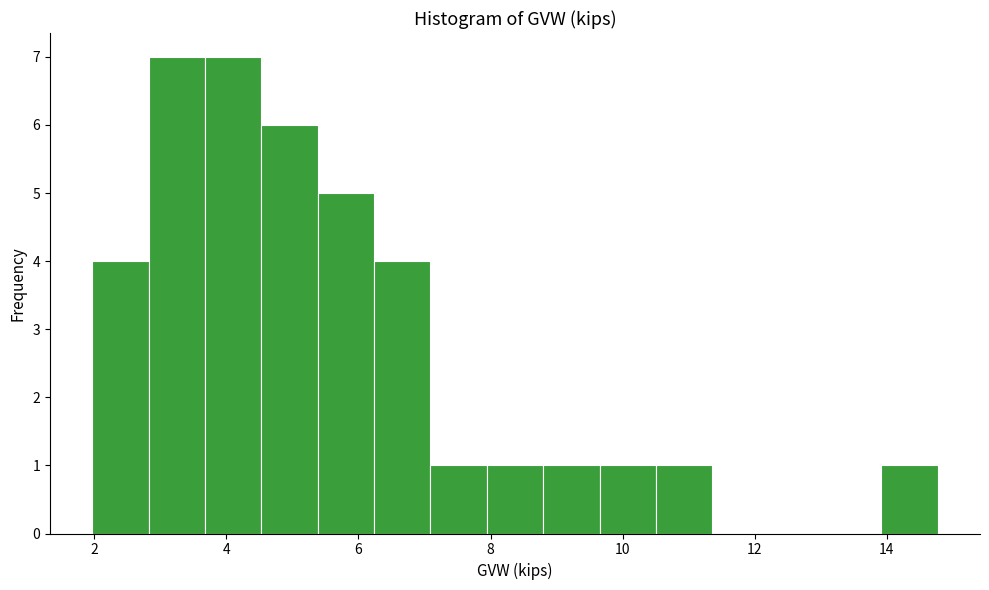

Reading left to right, transcribe this chart: for each bar, give the range it covers on the x-axis and its height. Neither the bar edges nor the heights are printed on the chart, so give them approximately, as read against the axes.

2.0 to 2.8: 4
2.8 to 3.6: 7
3.6 to 4.6: 7
4.6 to 5.4: 6
5.4 to 6.2: 5
6.2 to 7.0: 4
7.0 to 8.0: 1
8.0 to 8.8: 1
8.8 to 9.6: 1
9.6 to 10.6: 1
10.6 to 11.4: 1
11.4 to 12.2: 0
12.2 to 13.0: 0
13.0 to 14.0: 0
14.0 to 14.8: 1